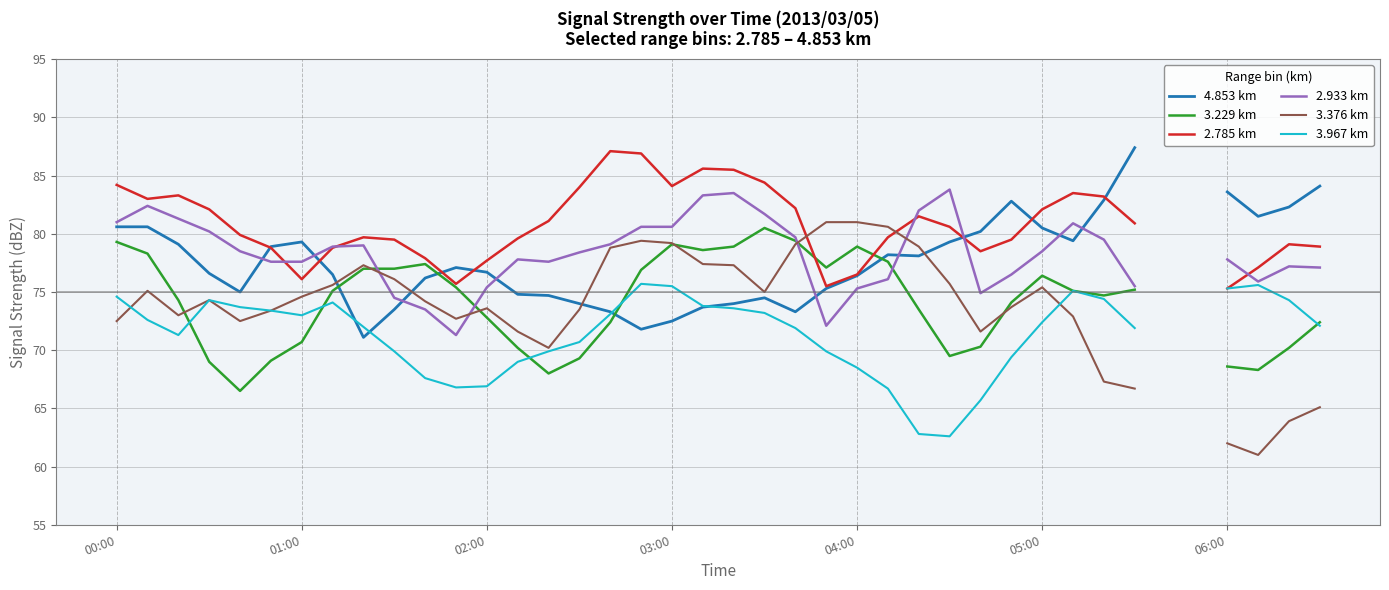

Where does the 2.933 km series first go above 78?

00:00